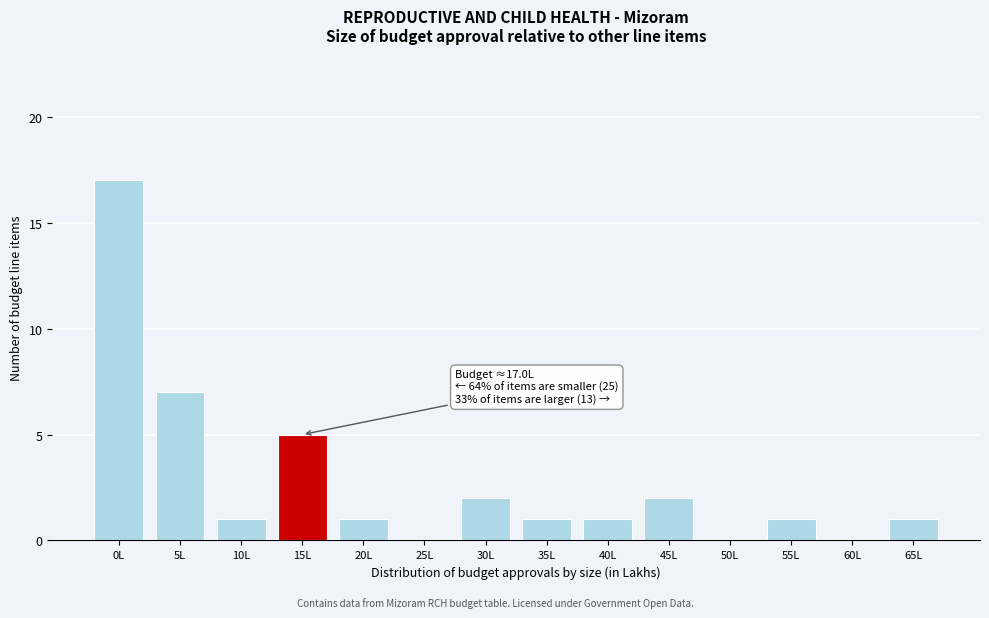

Reading left to right, what are all the values shown in this chart?

0L=17	5L=7	10L=1	15L=5	20L=1	25L=0	30L=2	35L=1	40L=1	45L=2	50L=0	55L=1	60L=0	65L=1